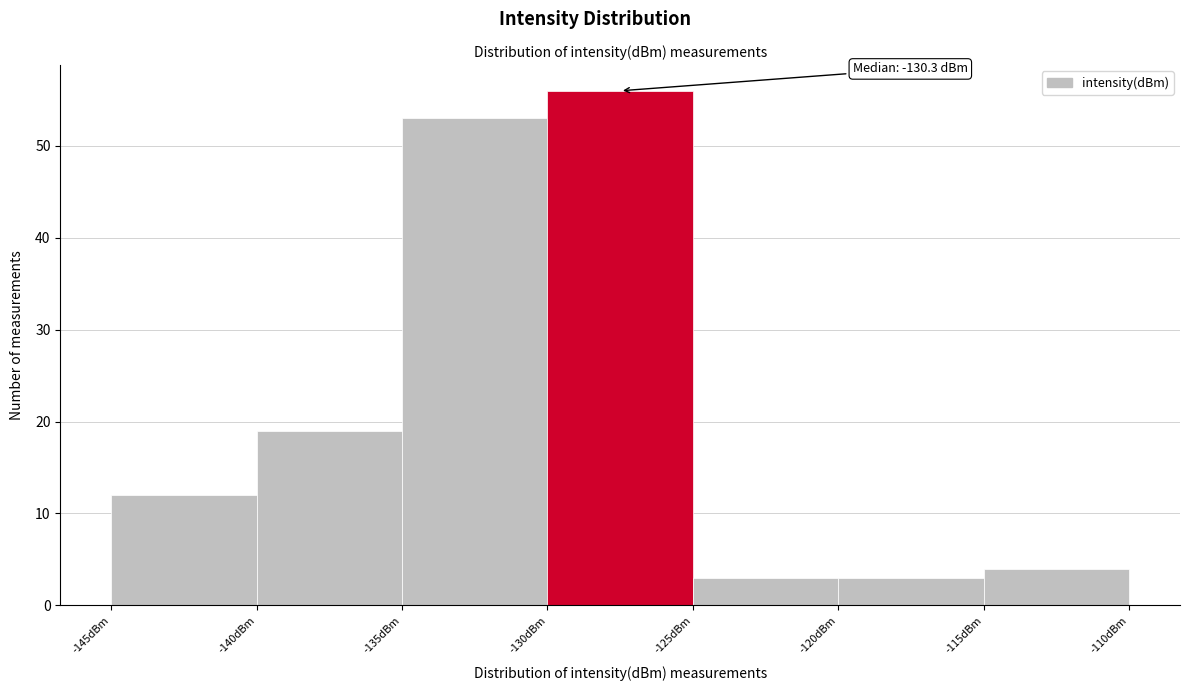

Which range on the x-axis has the tallest bar?

-130 to -125